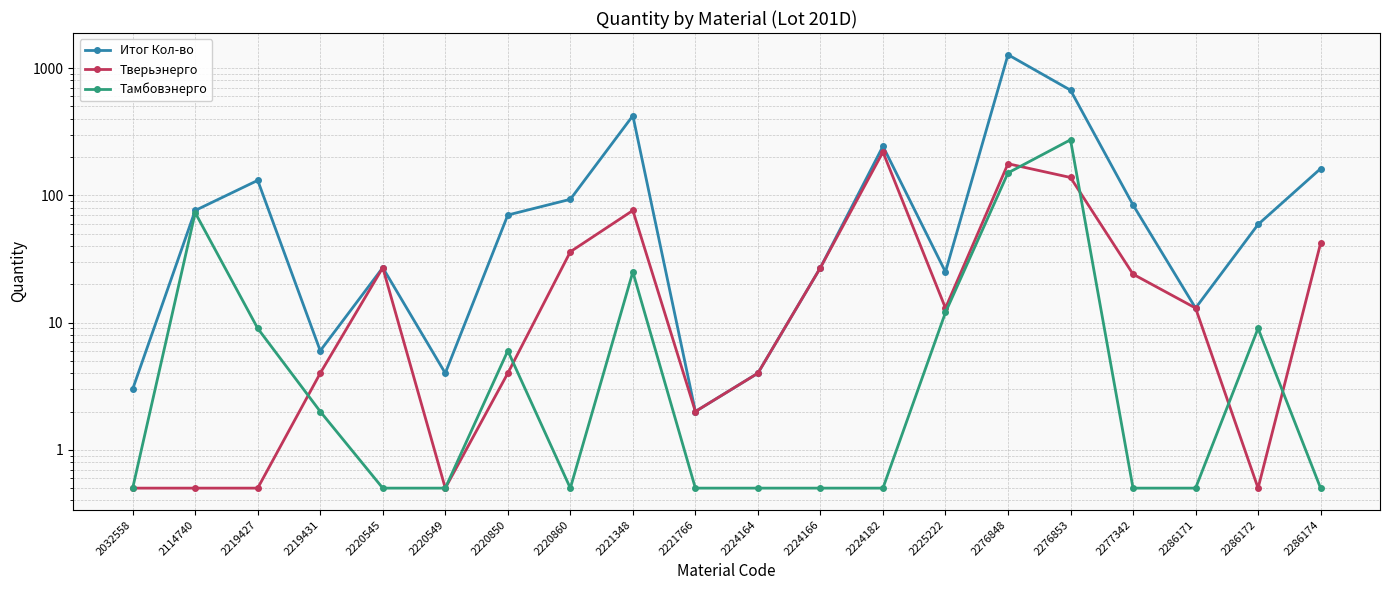

Is it true that Тамбовэнерго equals 0.1 at 2277342?

False